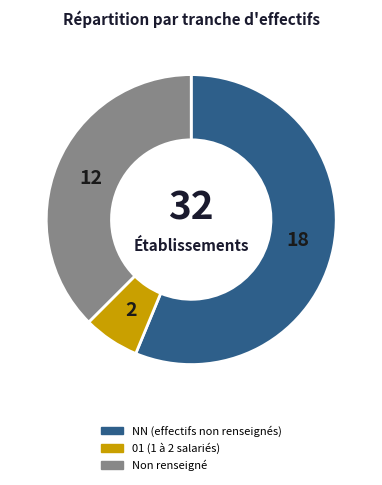

Is there any slice that represents more than half of the pie?

Yes